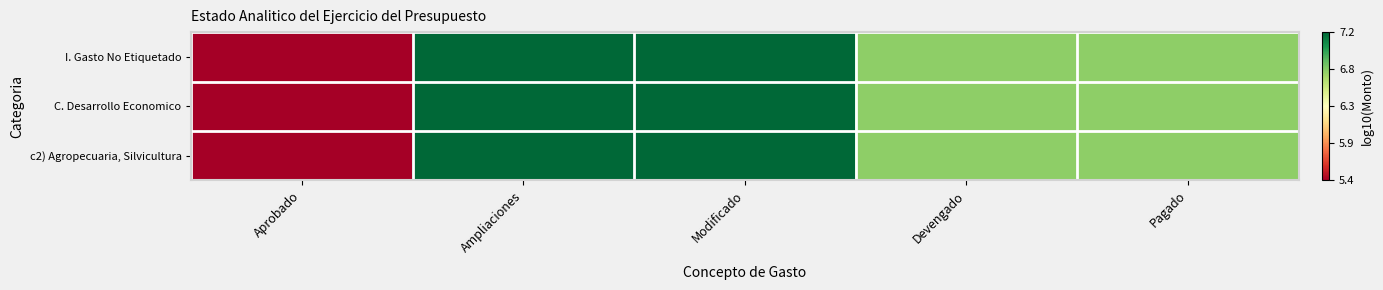

At how many categories does at least one series exceed 6?

4